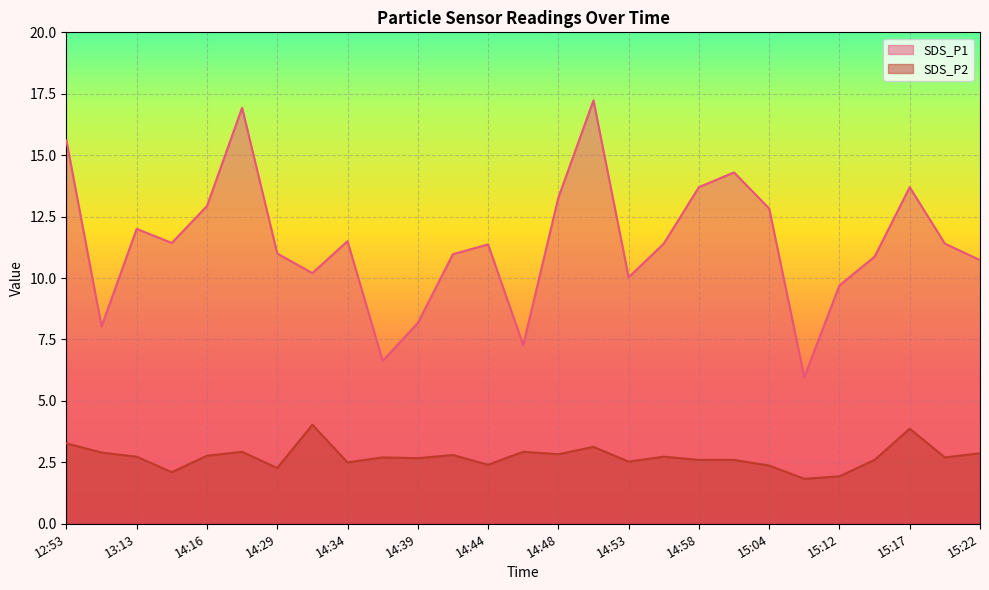

How many interior local peaks does the SDS_P2 series have?

8